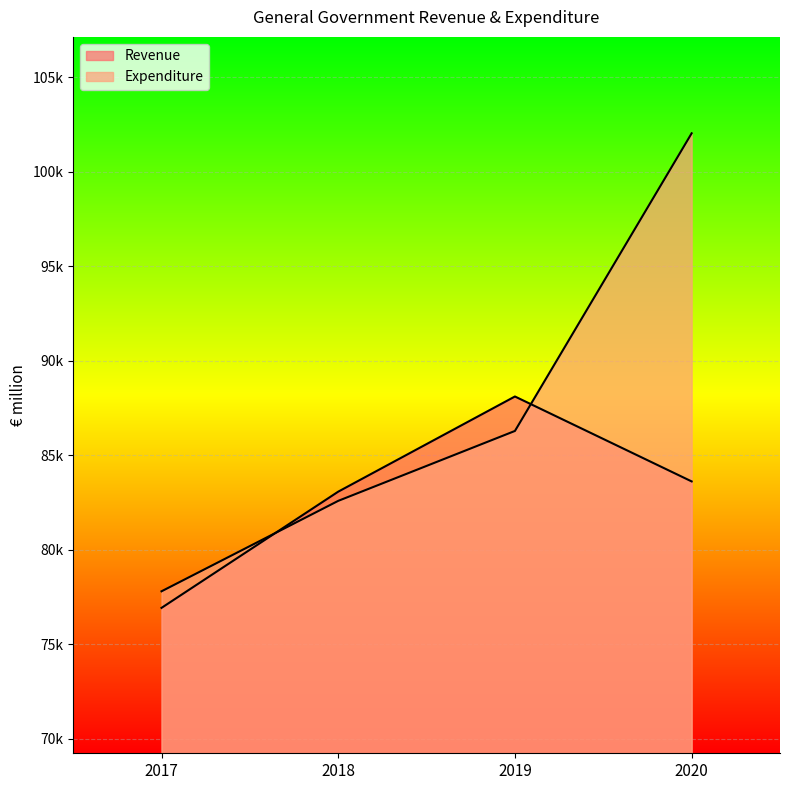

What are all the series names shown in the legend?

Revenue, Expenditure